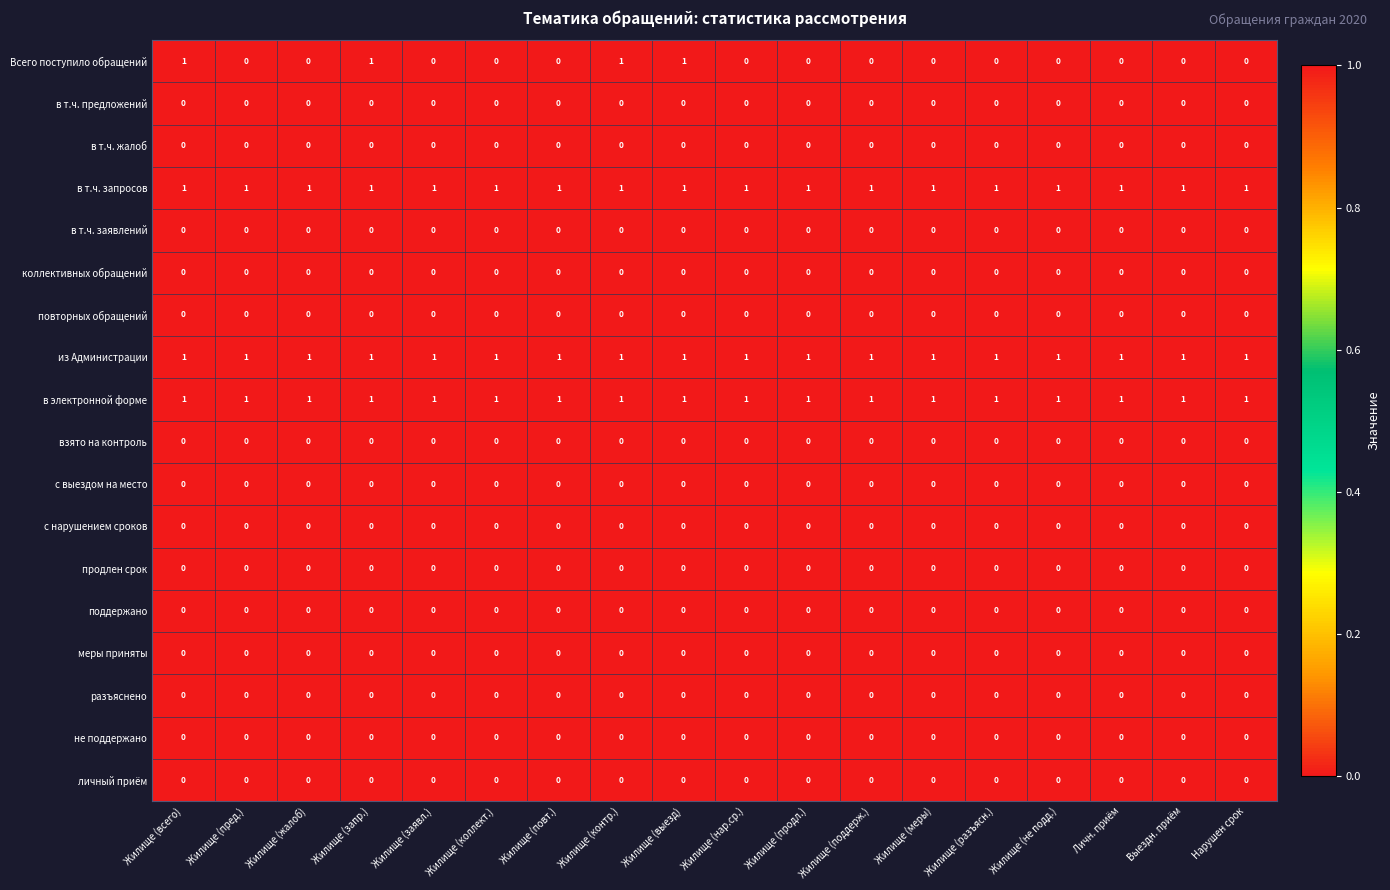

Which series has the widest spread of values?

Всего поступило обращений